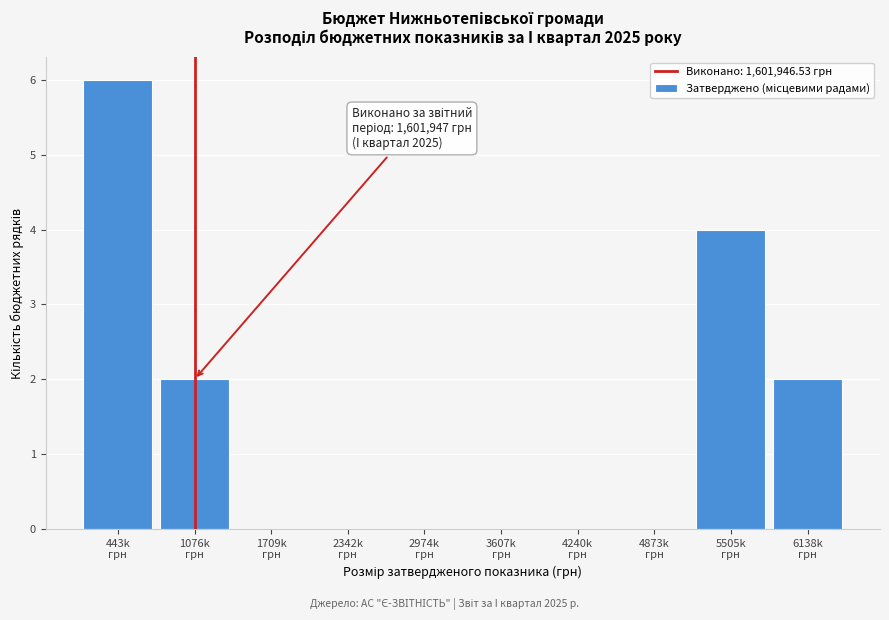

What is the sum of all values?

14